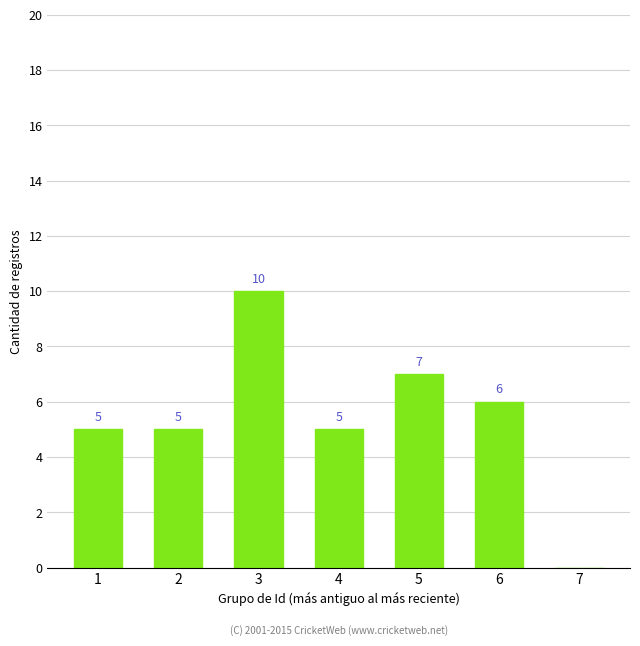

True or false: the data shows 5 at 1.

True